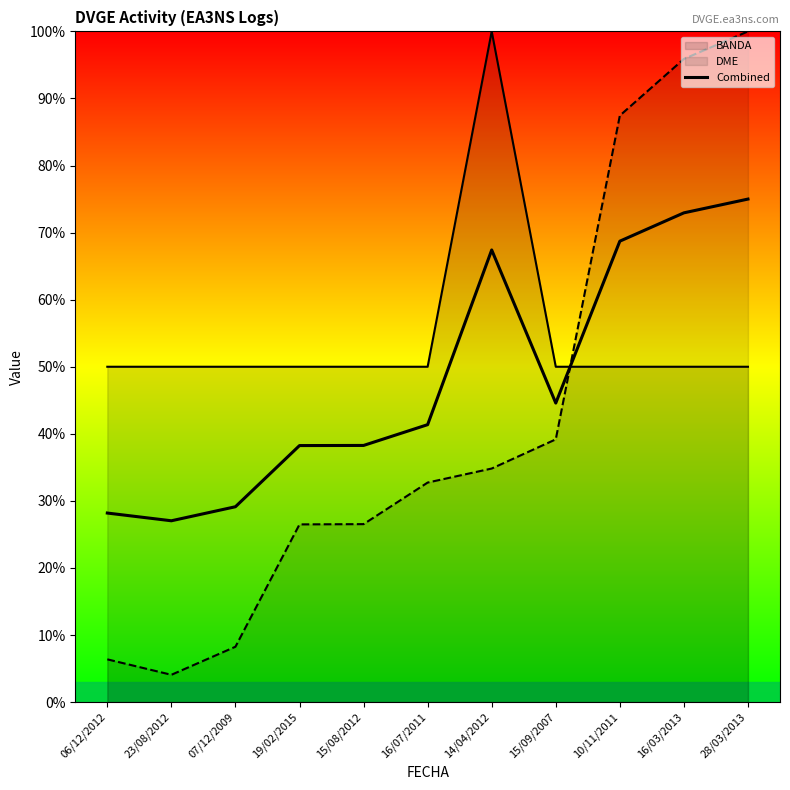

The value at 28/03/2013 is 112.0. True or false?

False